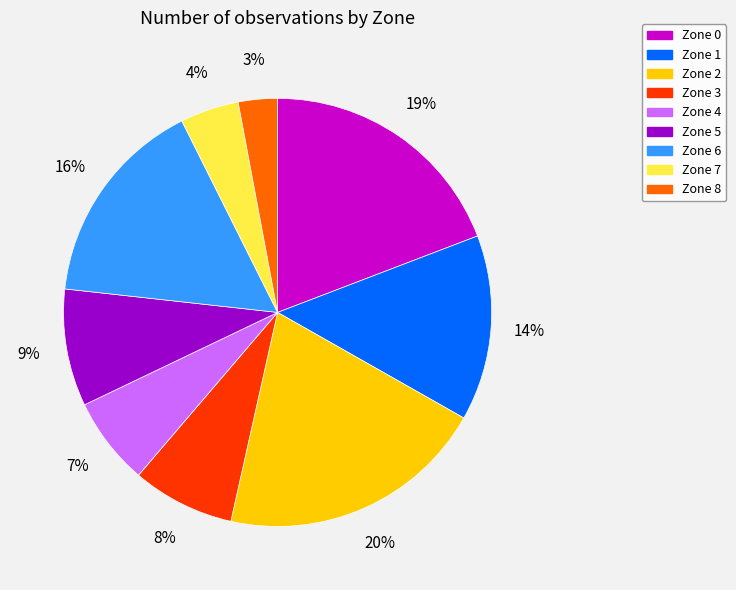

What is the ratio of the value at Zone 3 to the value at Zone 2?

0.4